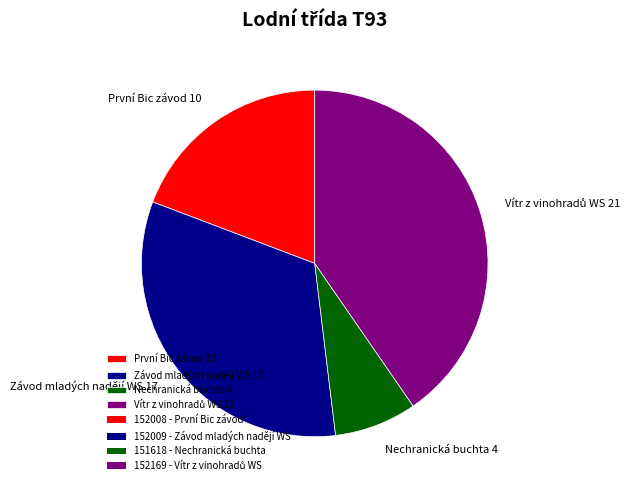

Approximately how many times larger is the value at Závod mladých nadějí WS 17 compared to První Bic závod 10?

1.7